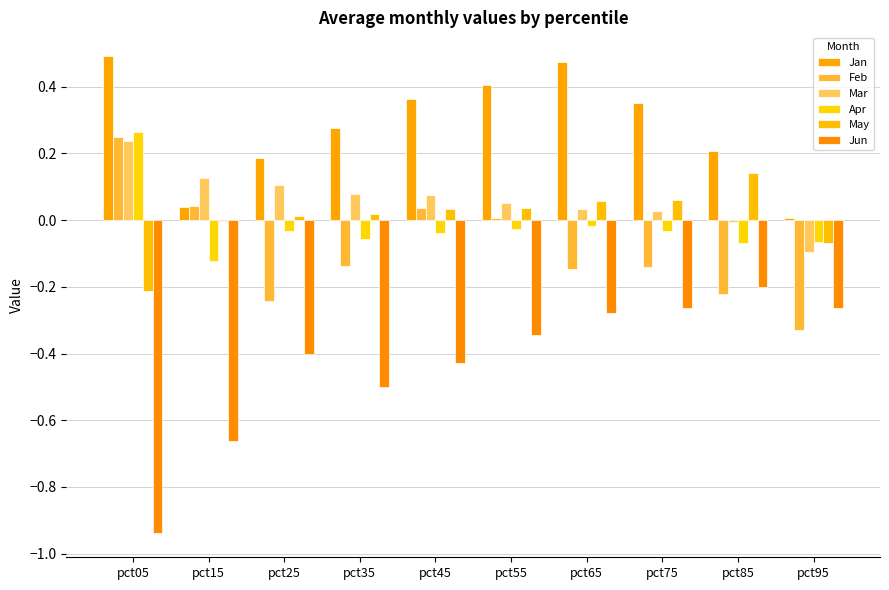

True or false: Jan has a value of 0.1 at pct25.

False